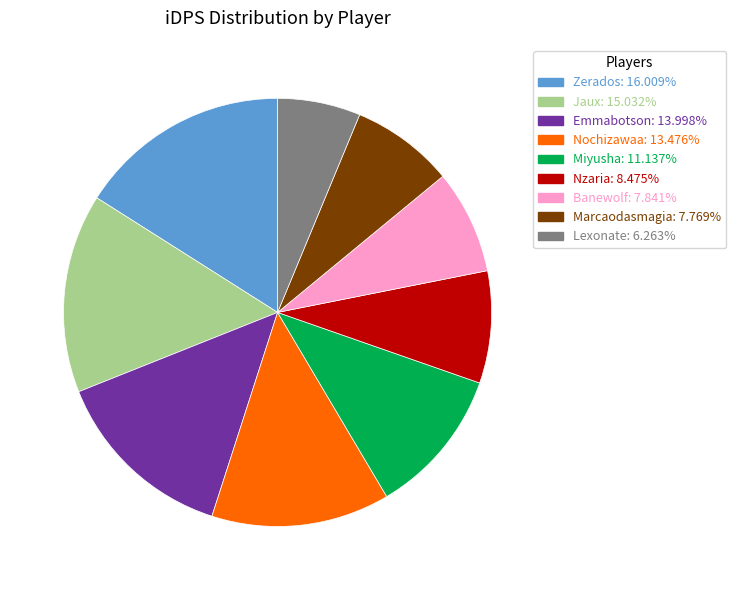

Which slice is the largest?

Zerados